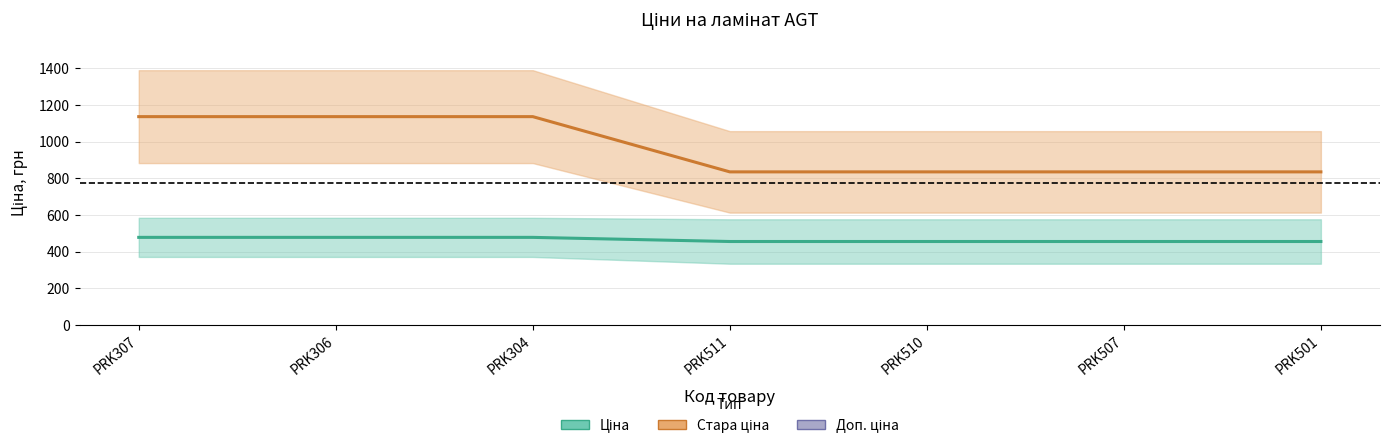

Which series has the widest spread of values?

Ціна